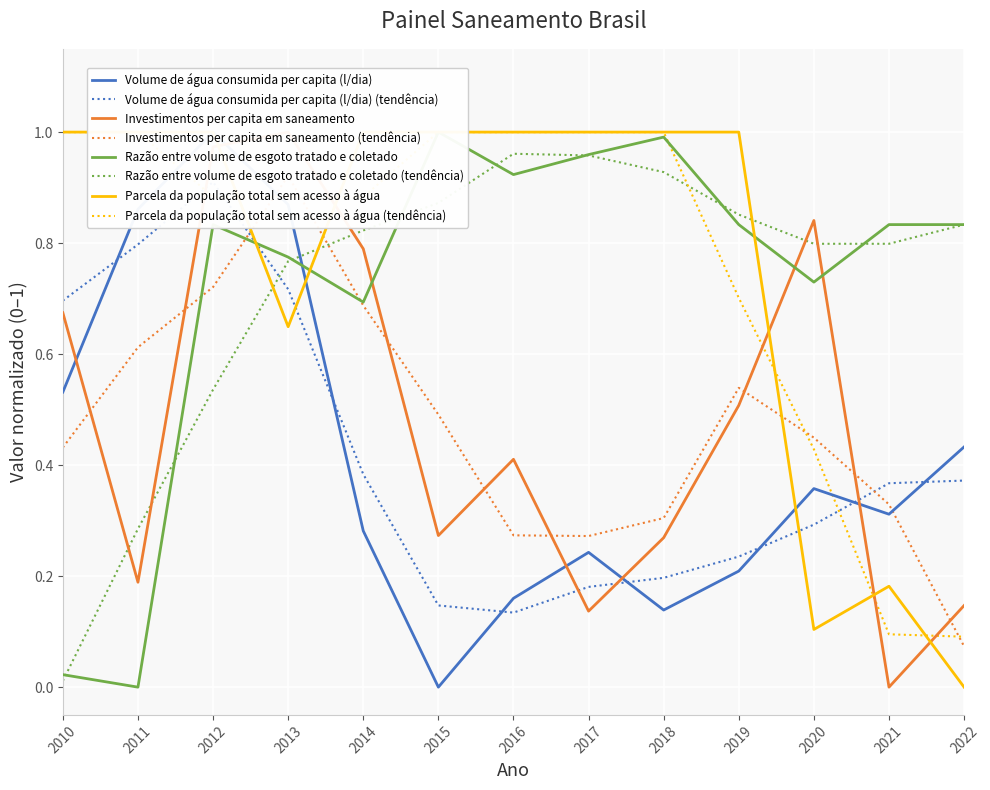

Which has a higher value, 2018 or 2021?

2021